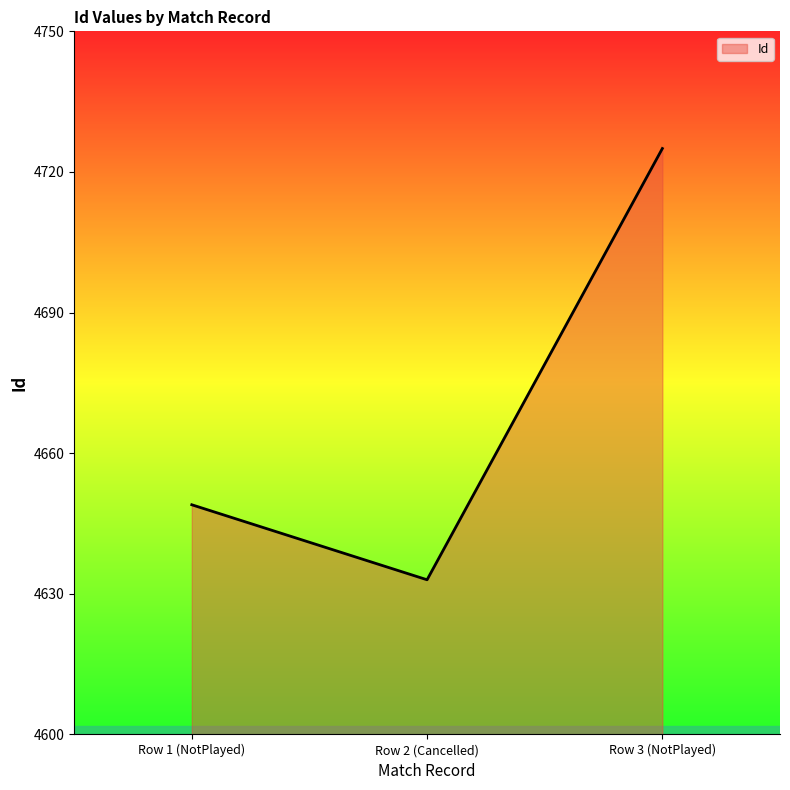

Reading left to right, list all the values displayed in this chart.

4649	4633	4725